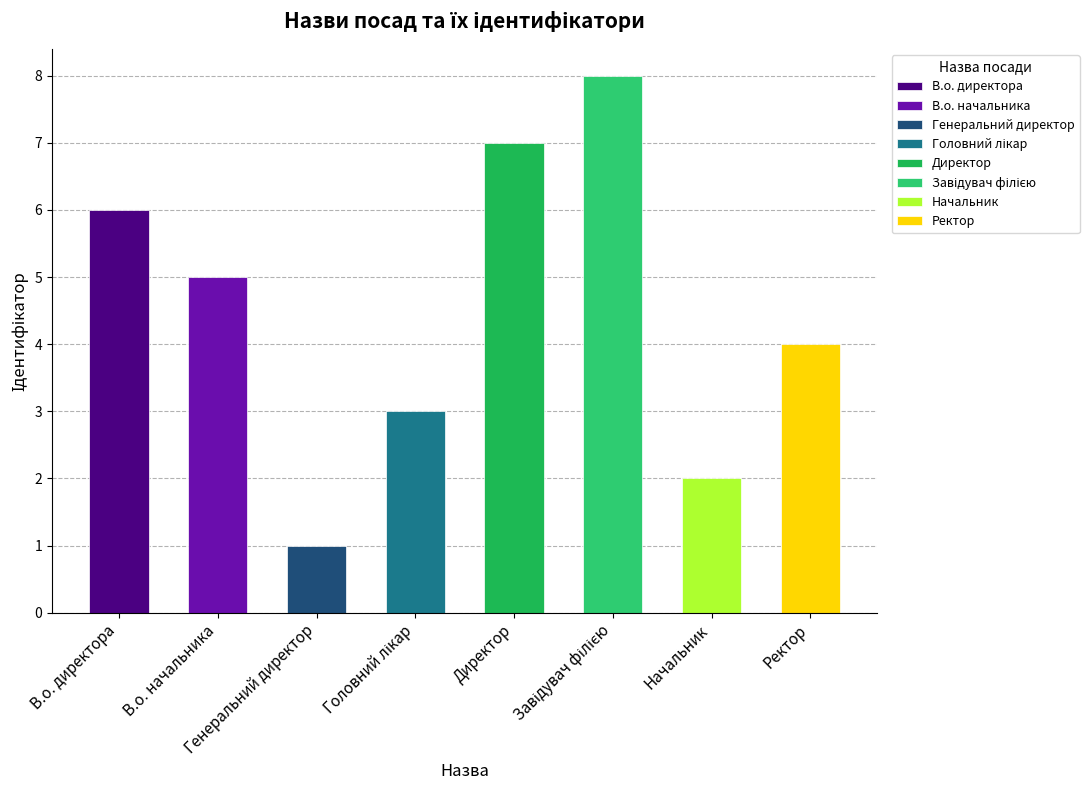

The chart shows a value of 3 at Завідувач філією. True or false?

False